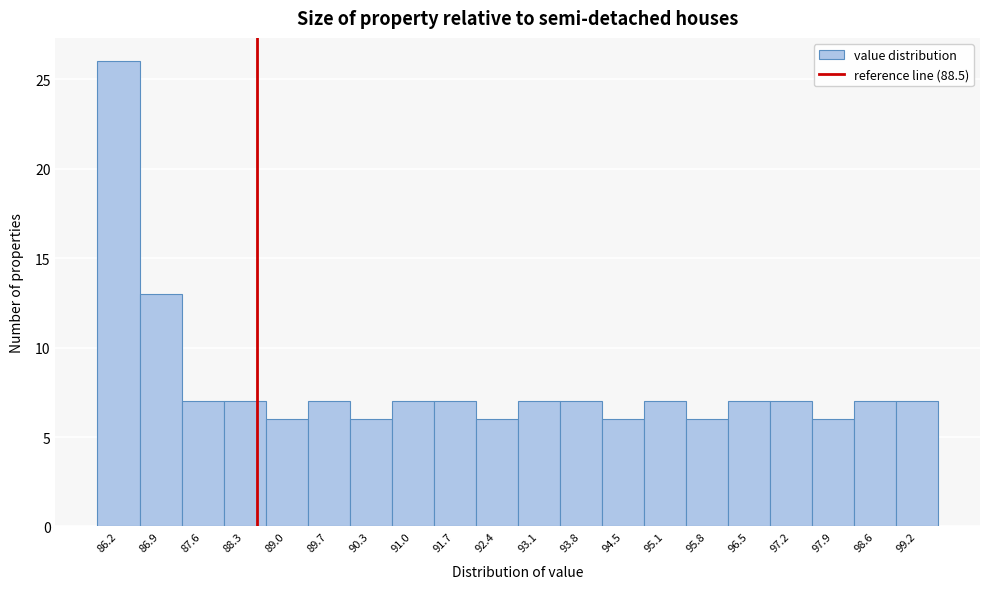

Reading left to right, list every bar in this chart as the range it spans on the x-axis followed by its height. Neither the bar edges nor the heights are printed on the chart, so give them approximately, as read against the axes.

85.9 to 86.6: 26
86.6 to 87.3: 13
87.3 to 88.0: 7
88.0 to 88.6: 7
88.6 to 89.3: 6
89.3 to 90.0: 7
90.0 to 90.7: 6
90.7 to 91.4: 7
91.4 to 92.1: 7
92.1 to 92.7: 6
92.7 to 93.4: 7
93.4 to 94.1: 7
94.1 to 94.8: 6
94.8 to 95.5: 7
95.5 to 96.2: 6
96.2 to 96.8: 7
96.8 to 97.5: 7
97.5 to 98.2: 6
98.2 to 98.9: 7
98.9 to 99.6: 7